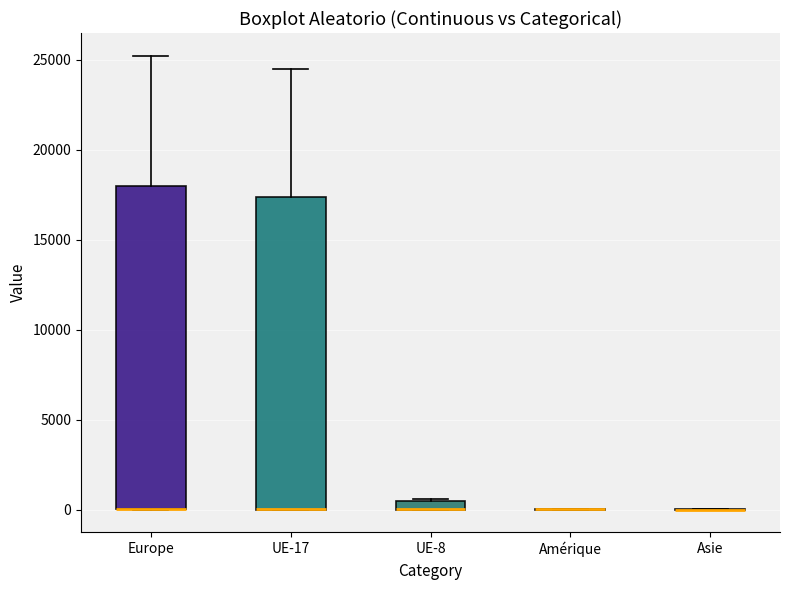

Comparing the boxes themselves (not the whiskers), which one is the tallest?

Europe